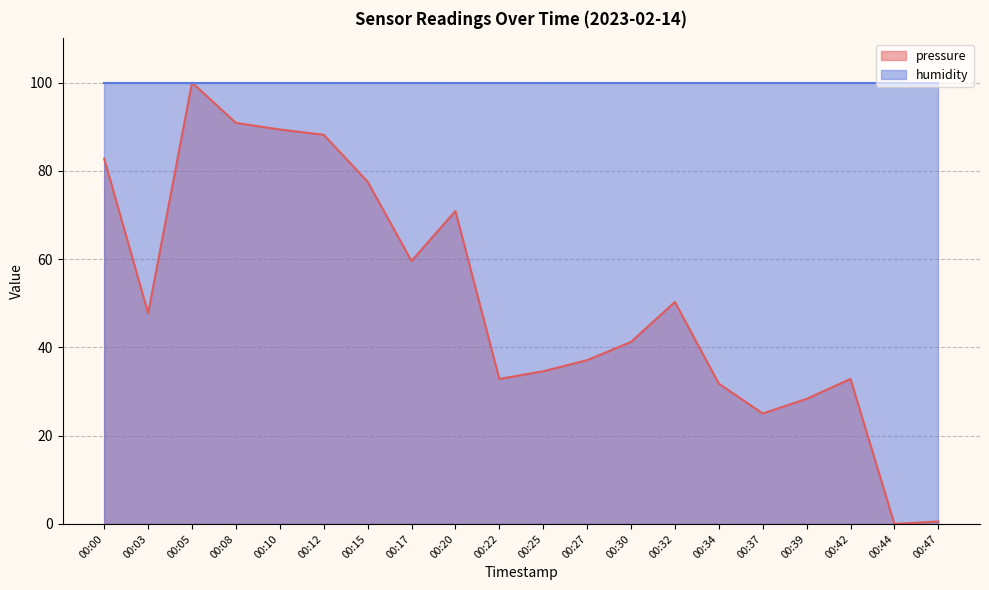

What is the sum of all values?

1021.5